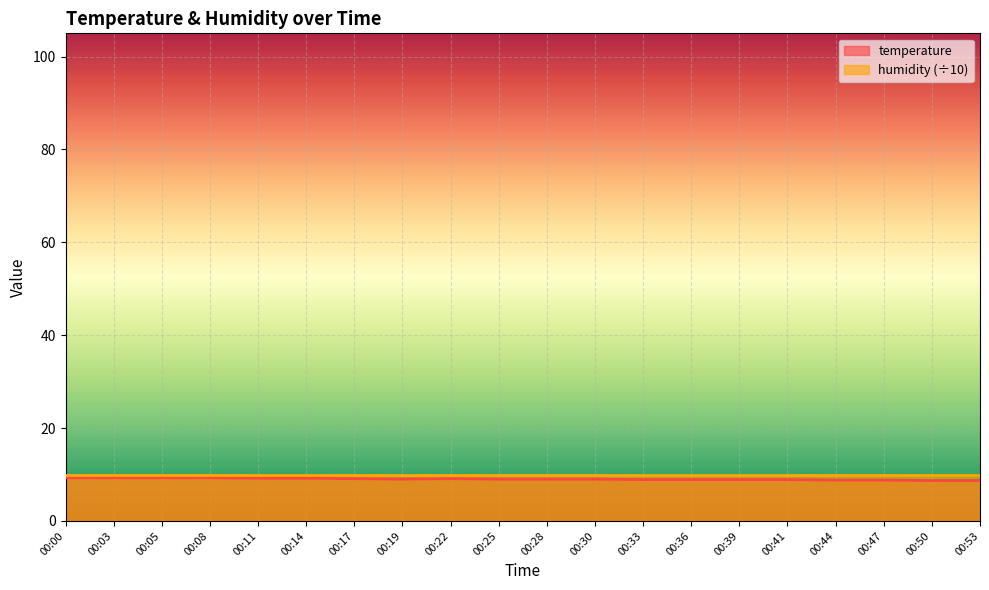

Which label corresponds to the smallest value in the chart?

00:50